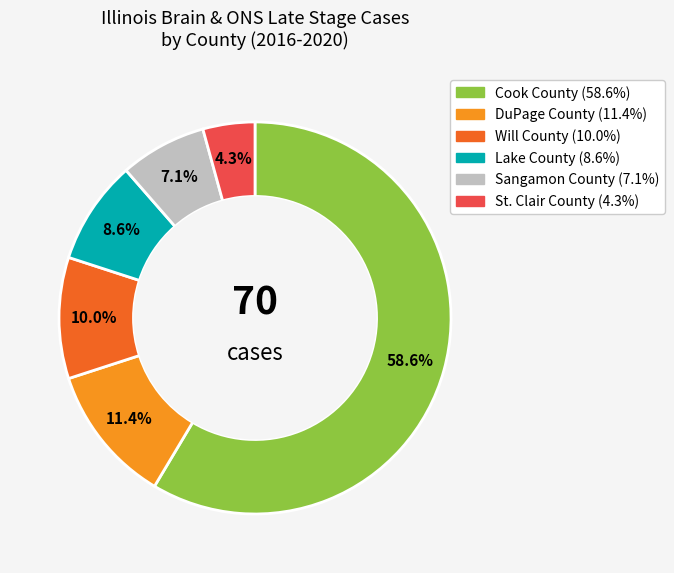

To the nearest percent, what is the difference between the largest and smallest slice percentages?

54%